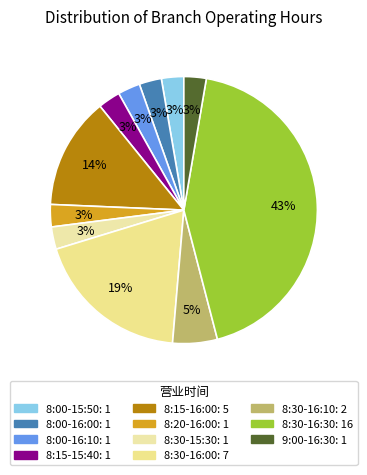

How many slices are in this pie chart?

11